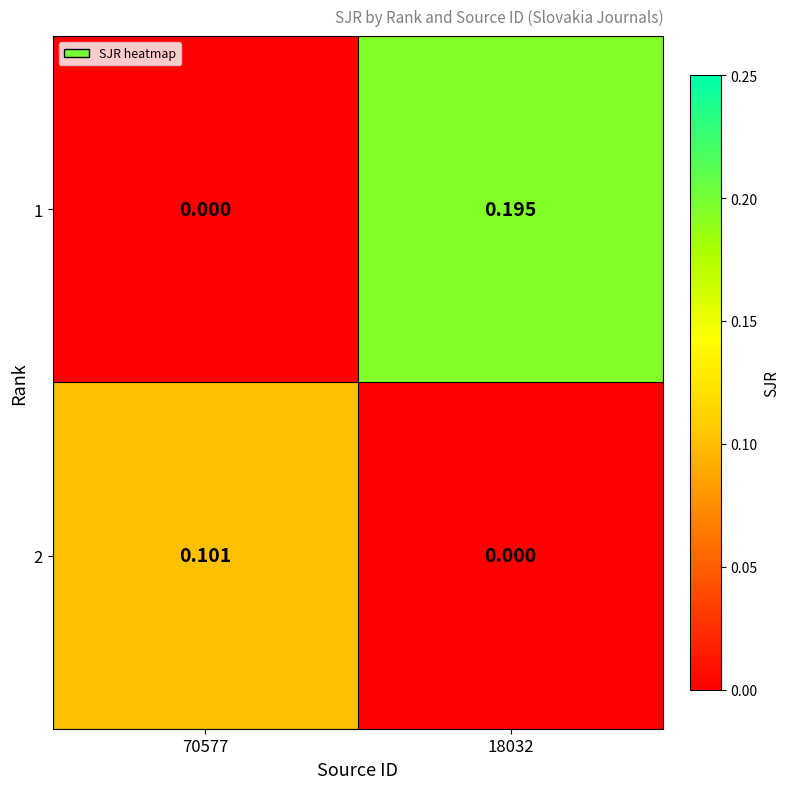

Which series has the largest range (max minus min)?

1